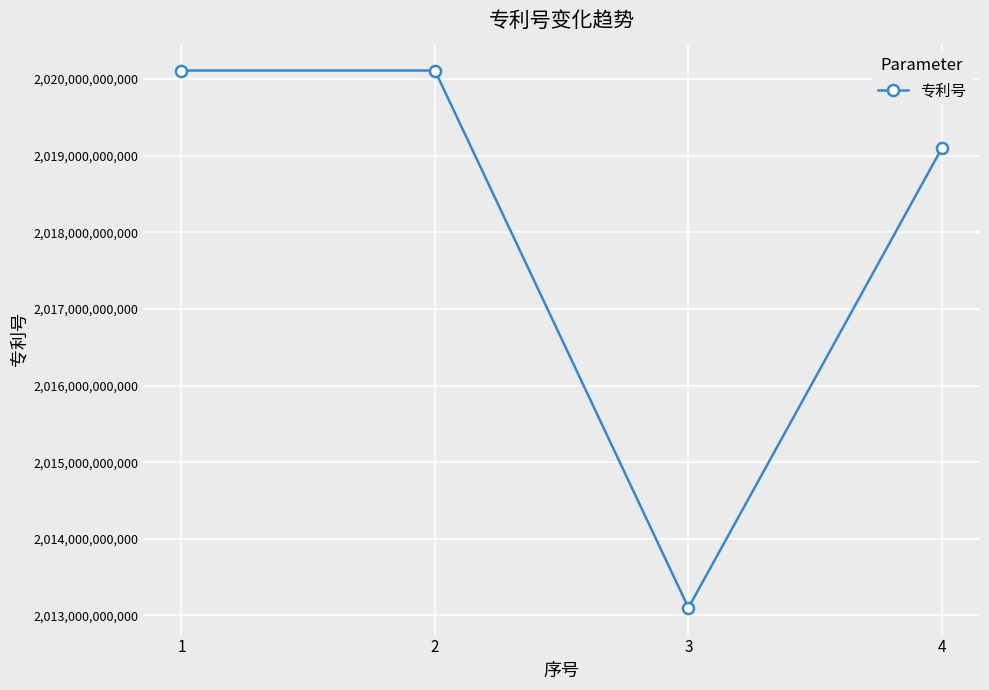

What is the smallest value displayed?

2013101368980